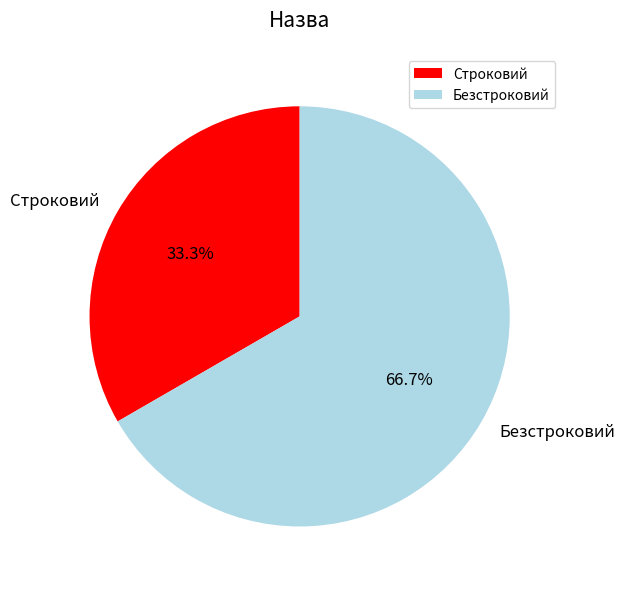

How many slices are in this pie chart?

2